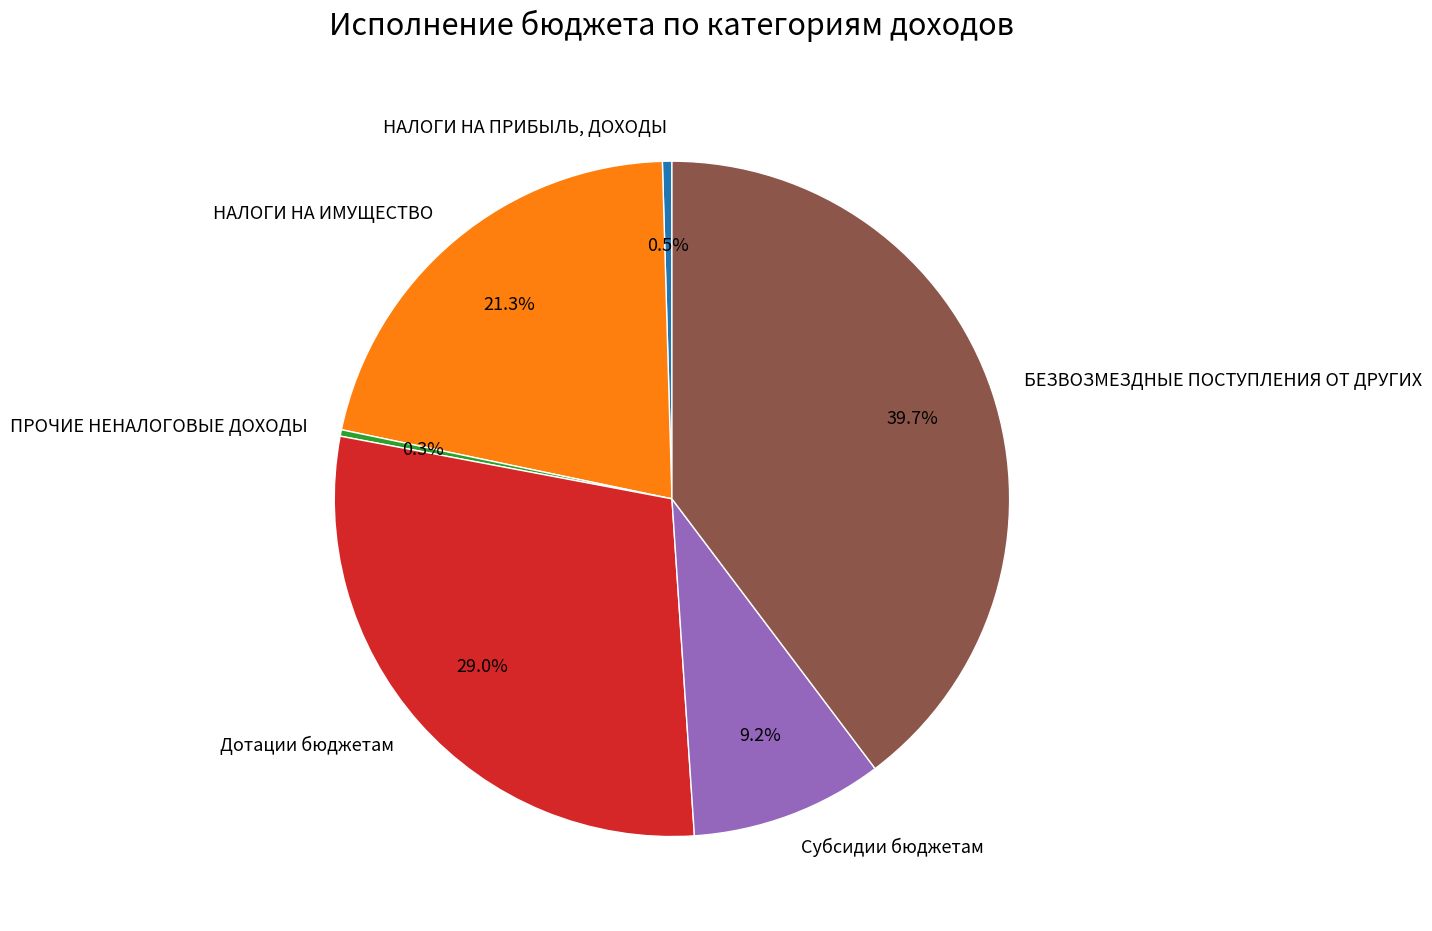

Which category has the biggest portion of the pie?

БЕЗВОЗМЕЗДНЫЕ ПОСТУПЛЕНИЯ ОТ ДРУГИХ